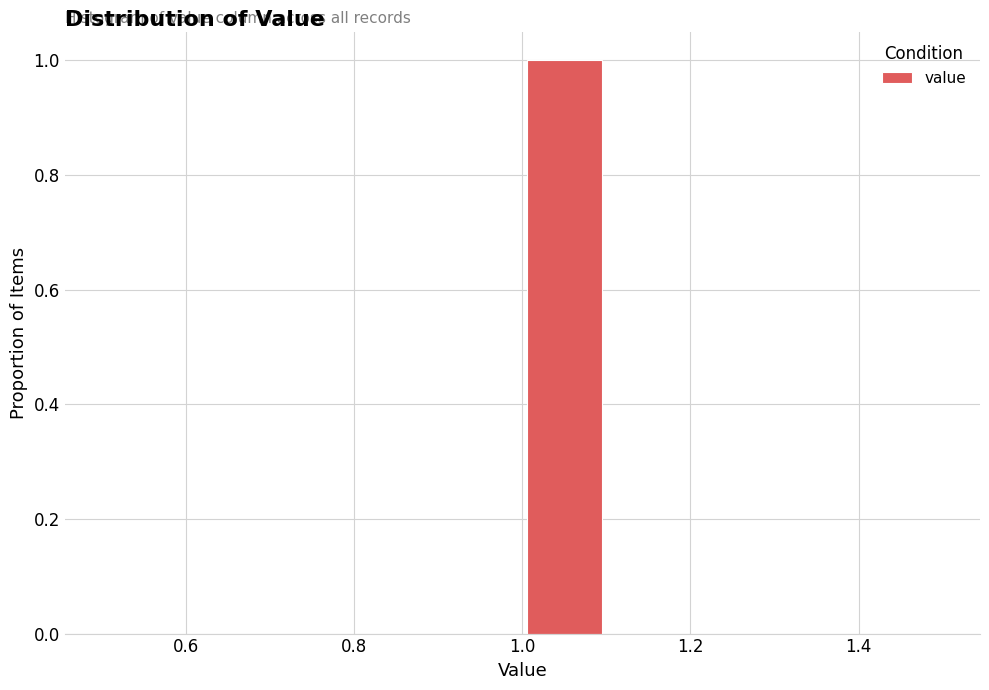

Reading left to right, transcribe this chart: for each bar, give the range it covers on the x-axis and its height. The values are not printed on the chart, so give them approximately, as read against the axis.

0.5 to 0.6: 0
0.6 to 0.7: 0
0.7 to 0.8: 0
0.8 to 0.9: 0
0.9 to 1.0: 0
1.0 to 1.1: 1
1.1 to 1.2: 0
1.2 to 1.3: 0
1.3 to 1.4: 0
1.4 to 1.5: 0